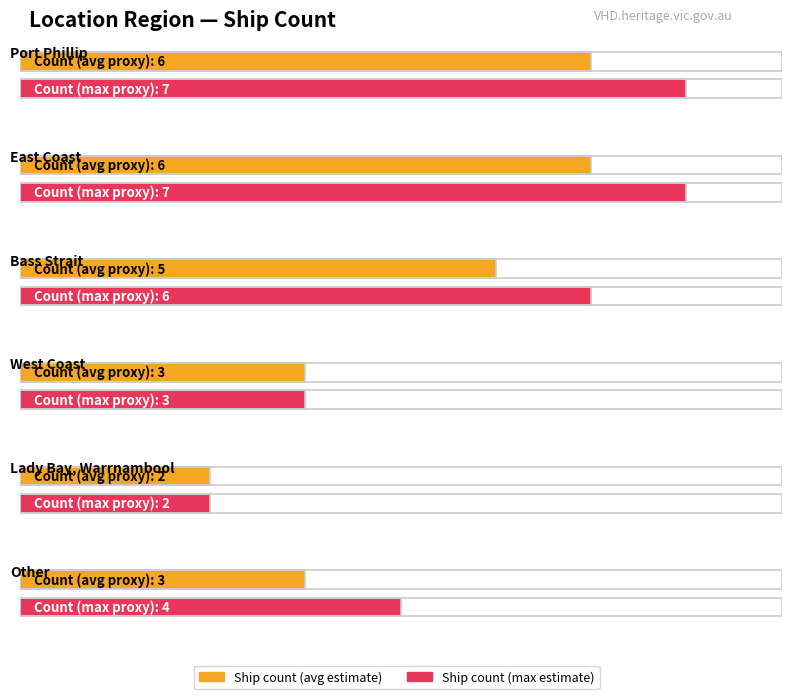

Which category has the lowest value across all series?

Lady Bay, Warrnambool